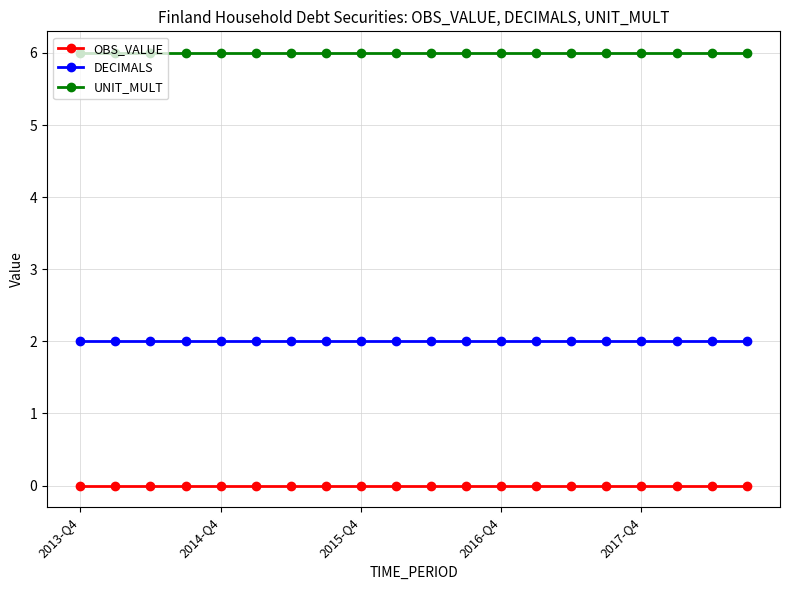

True or false: OBS_VALUE and DECIMALS cross at least once.

False